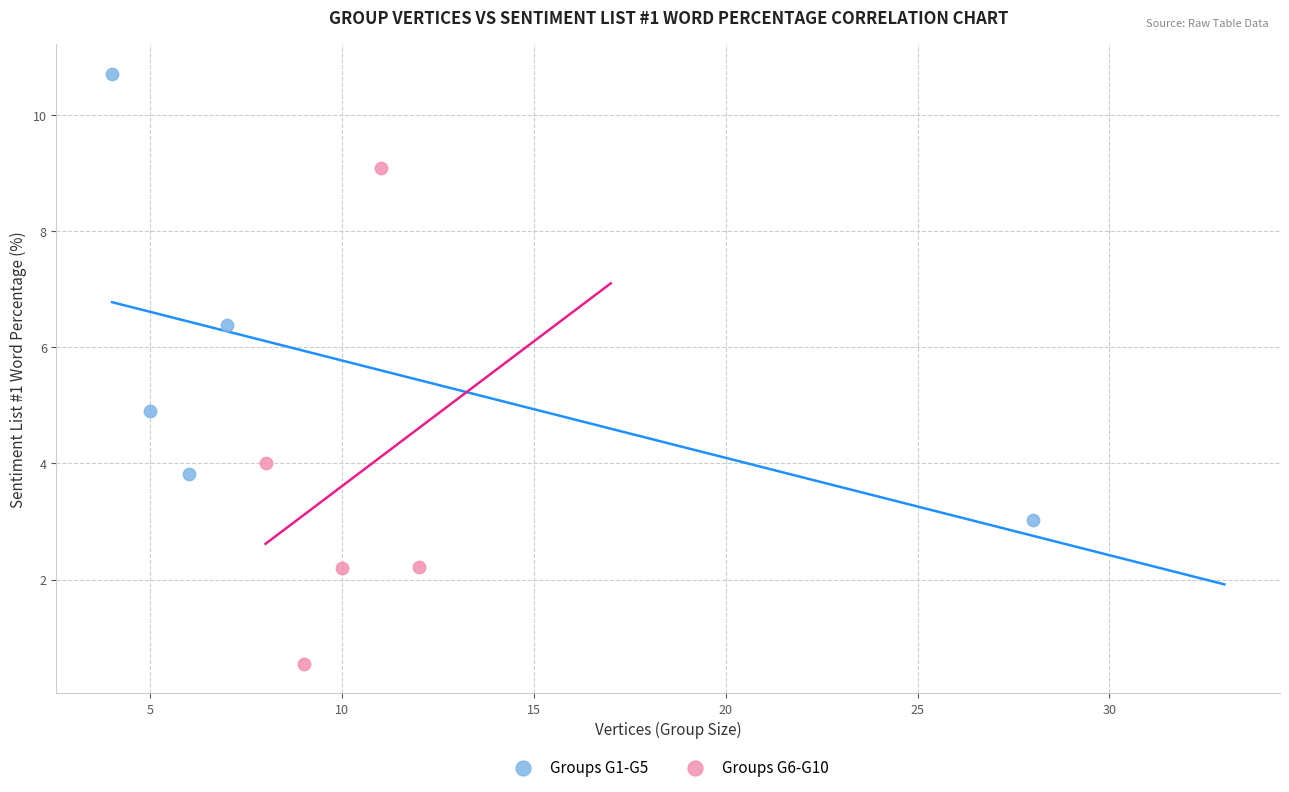

Which series reaches the minimum Y coordinate?

Groups G6-G10